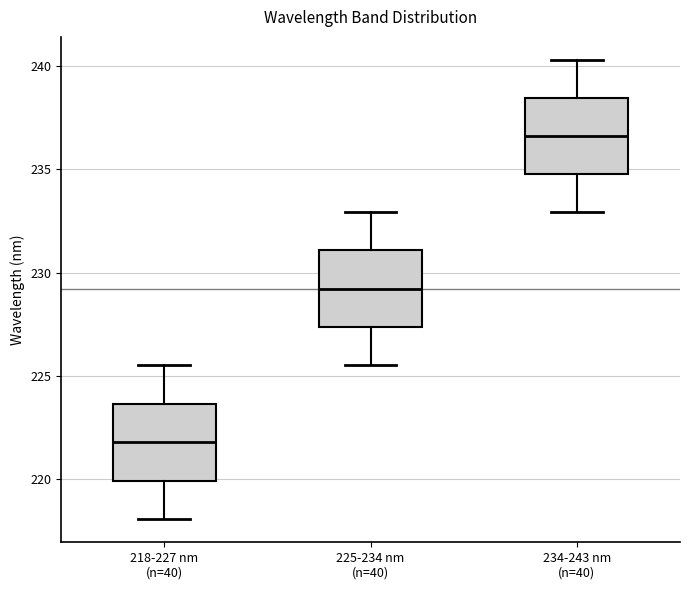

Where is the upper edge of the box for 225-234 nm (n=40) on the y-axis? The values are not printed on the chart, so give them approximately, as read against the axis.

231.0